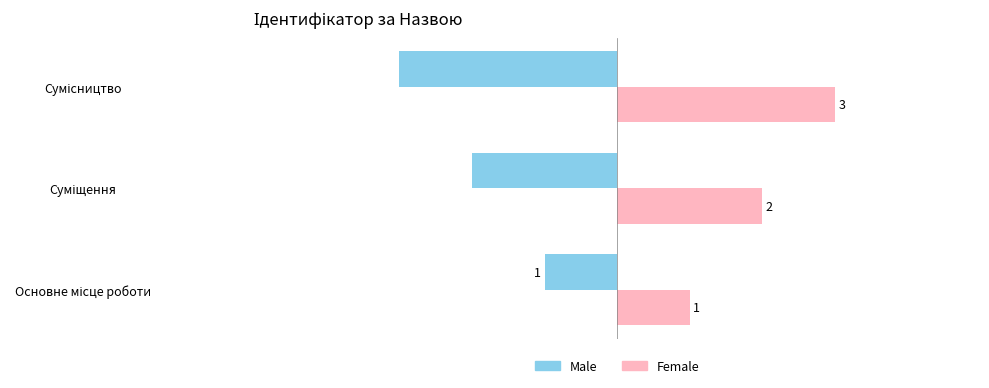

How many Female values are between 1 and 3?

3